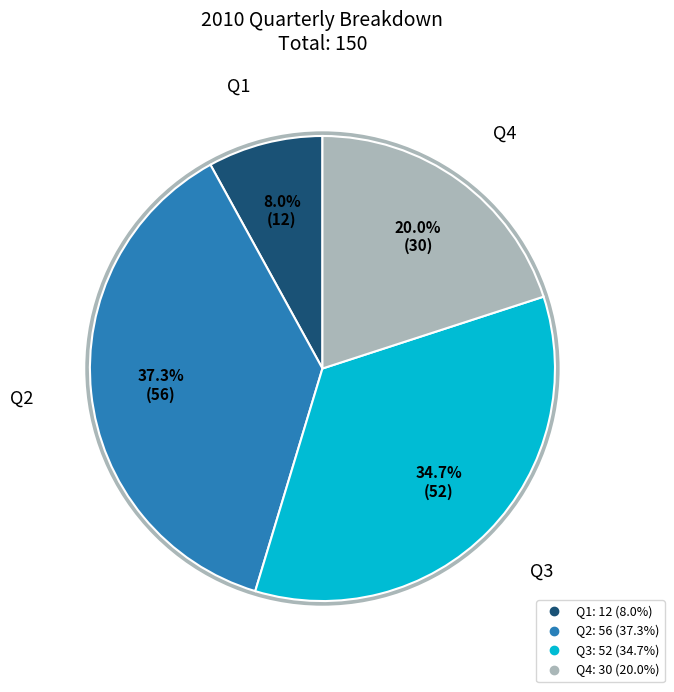

Which has a higher value, Q4 or Q1?

Q4